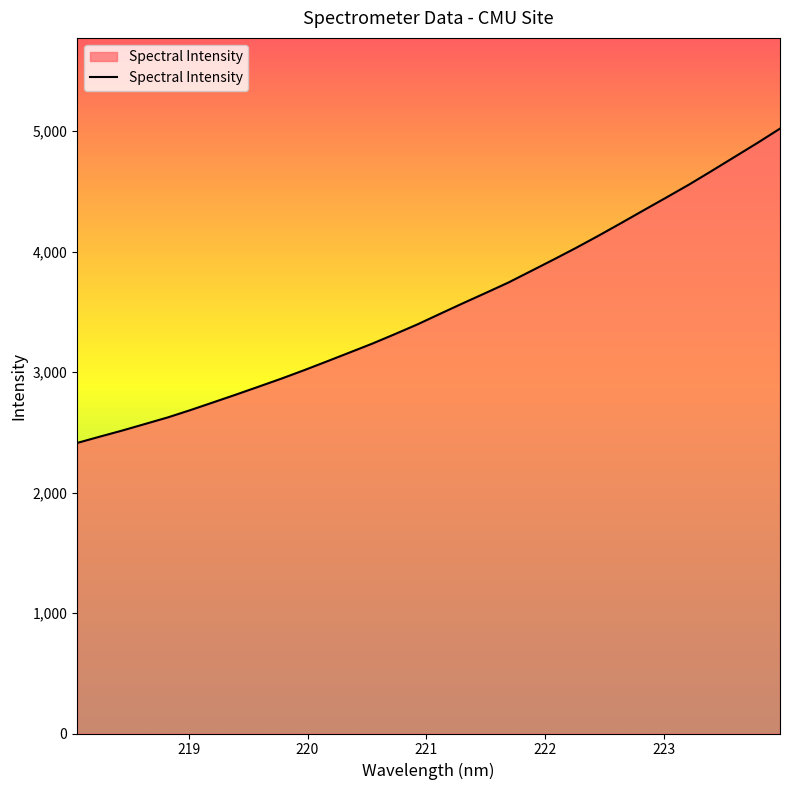

What is the smallest value displayed?

2411.9